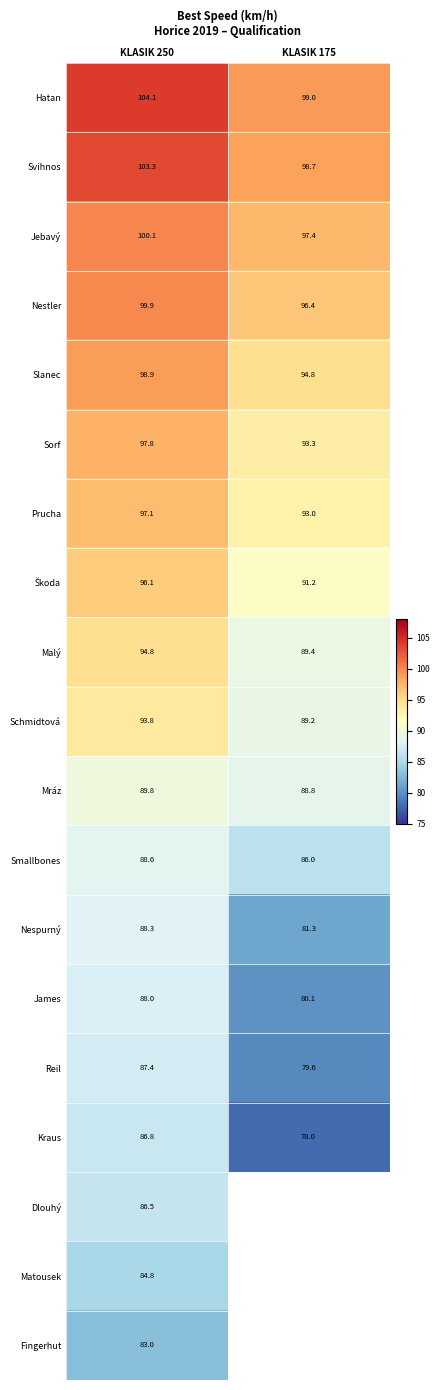

Is the value of Nestler at KLASIK 175 greater than the value of Slanec at KLASIK 175?

Yes